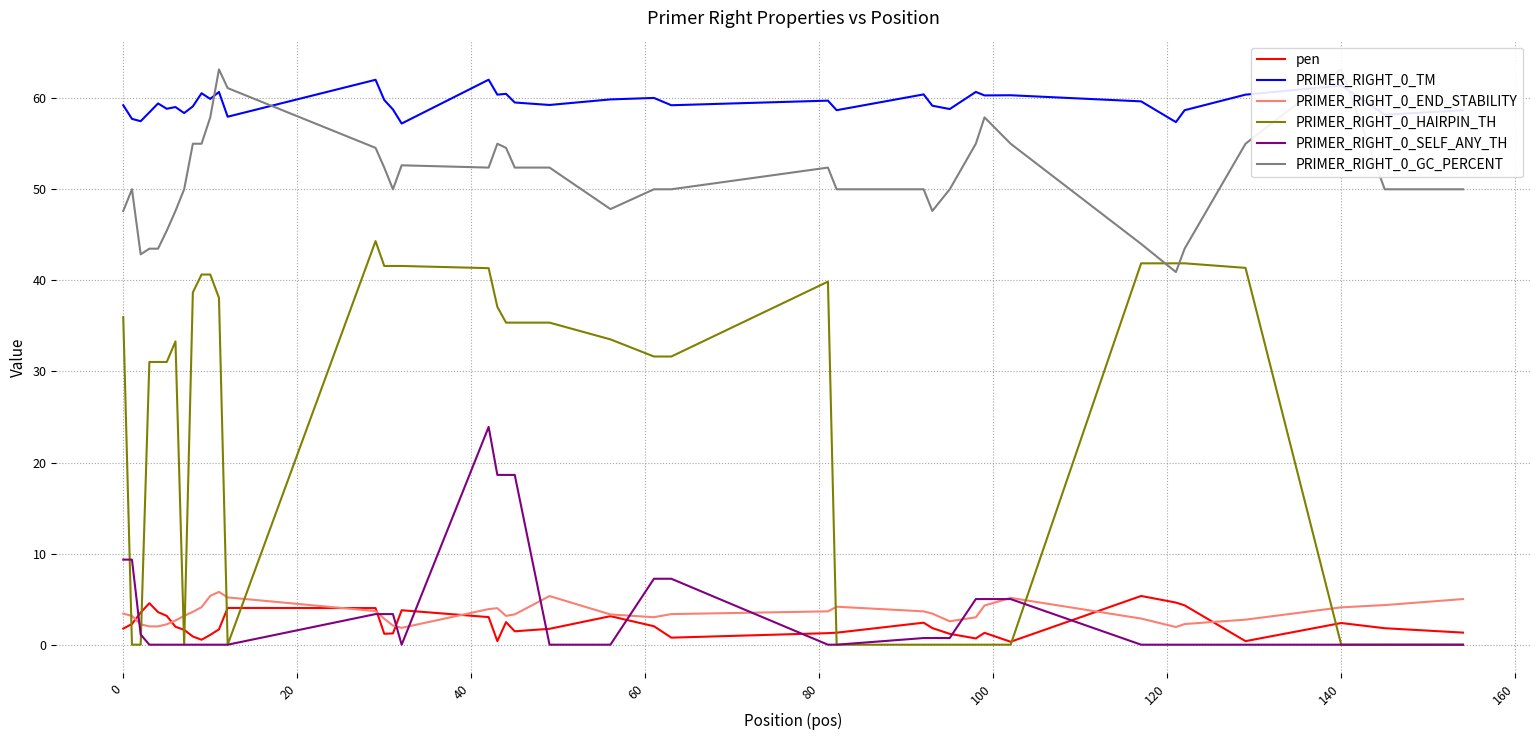

True or false: pen and PRIMER_RIGHT_0_TM cross at least once.

False